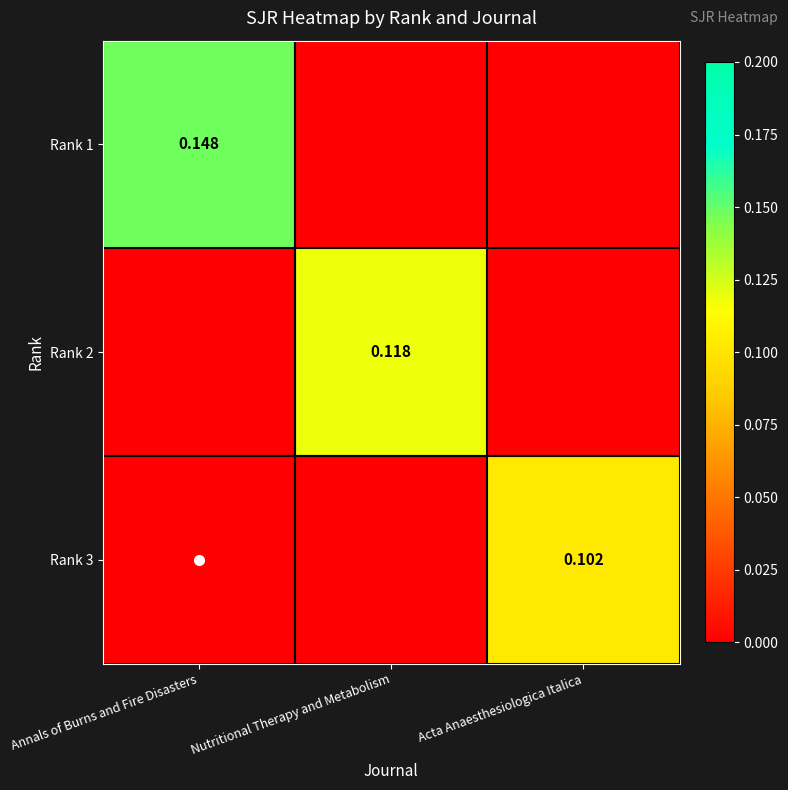

Rank the series by their average value, from highest to lowest.

Rank 1, Rank 2, Rank 3